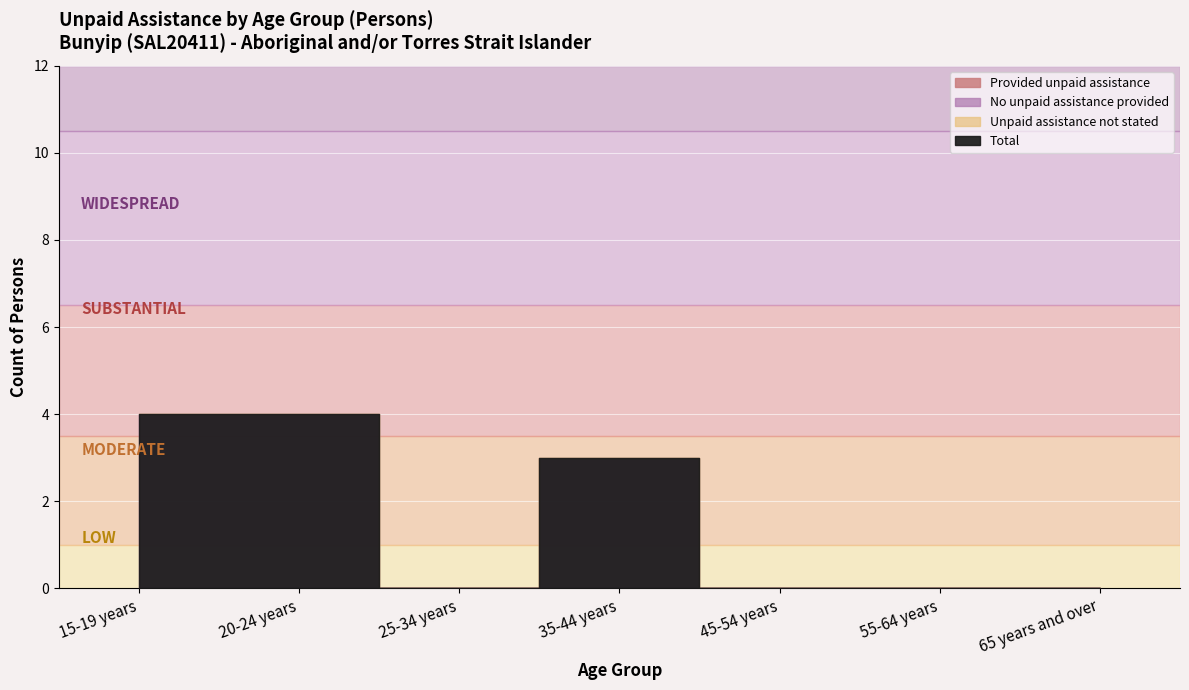

How many lines are shown in the chart?

3